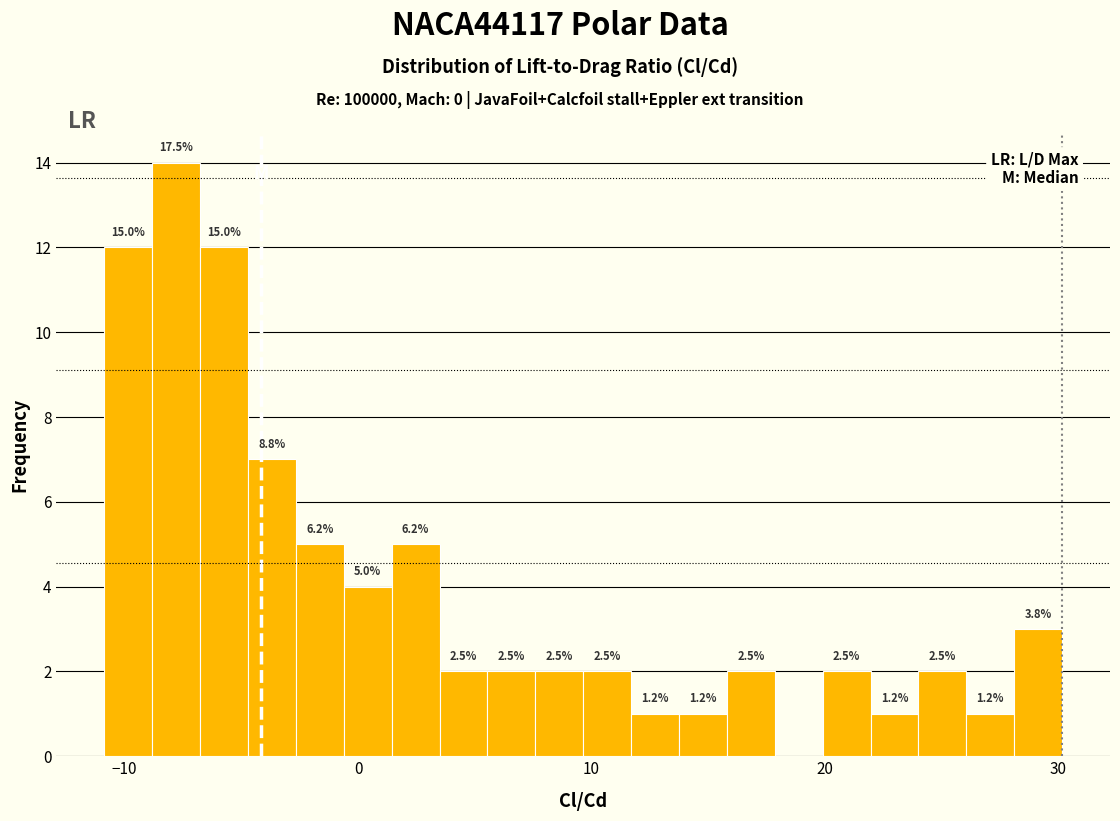

Around what value on the x-axis is the tallest bar? Give the approximate position of its centre, as read against the axis.

-8